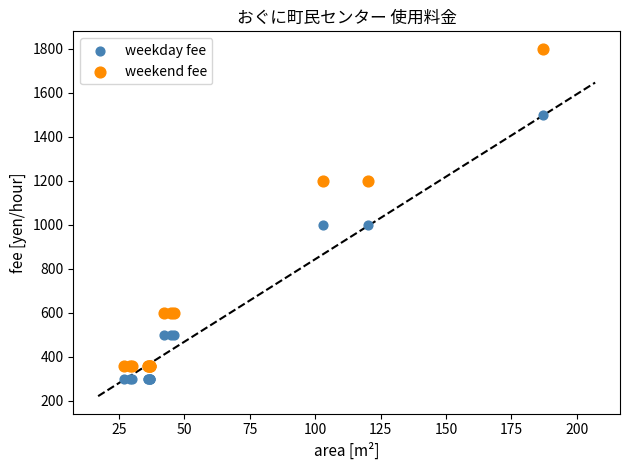

What is the X range (max minus min) for the scatter plot?

160